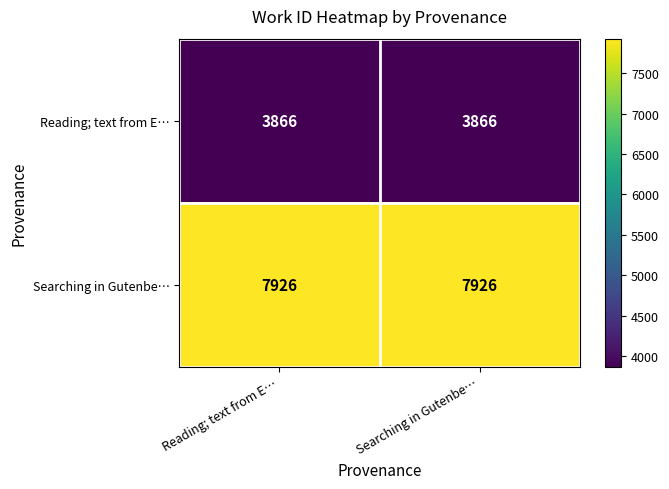

What is the average value of the Searching in Gutenbe… series?

7926